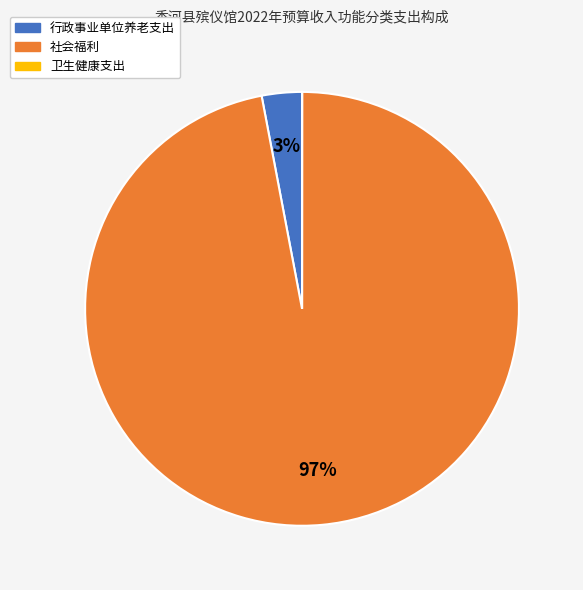

True or false: 行政事业单位养老支出 accounts for 3% of the total.

True